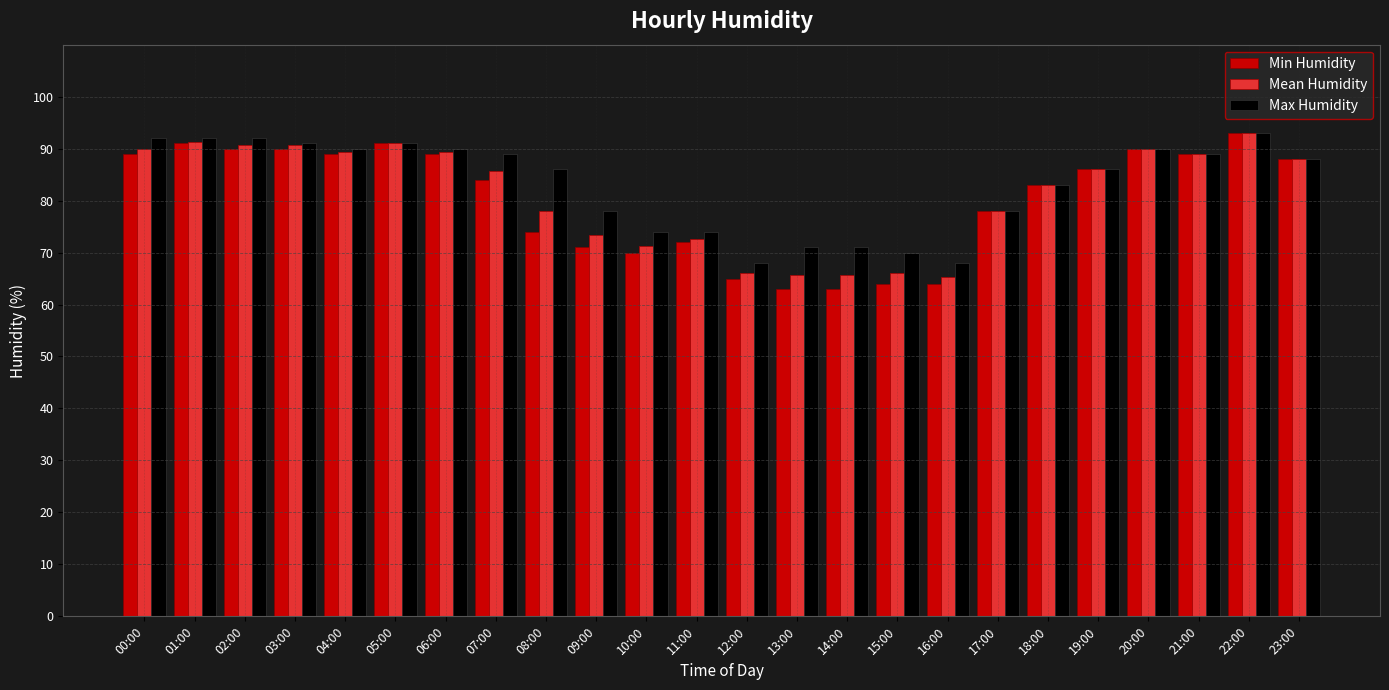

What is the lowest value of the Max Humidity series?

68.0